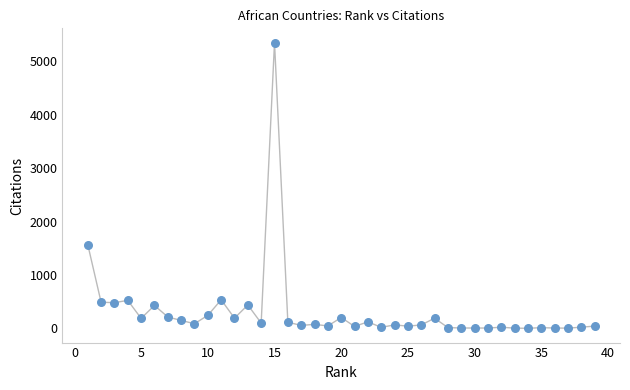

What is the range of X values (max minus min)?

38